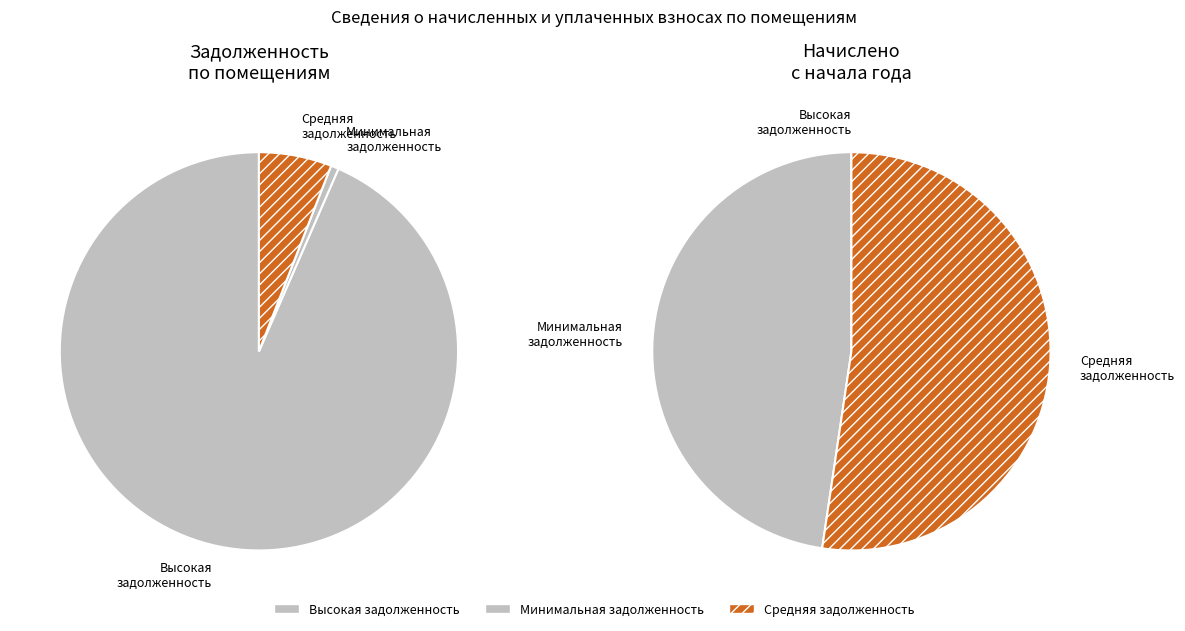

To the nearest percent, what portion does 24 represent?

9%